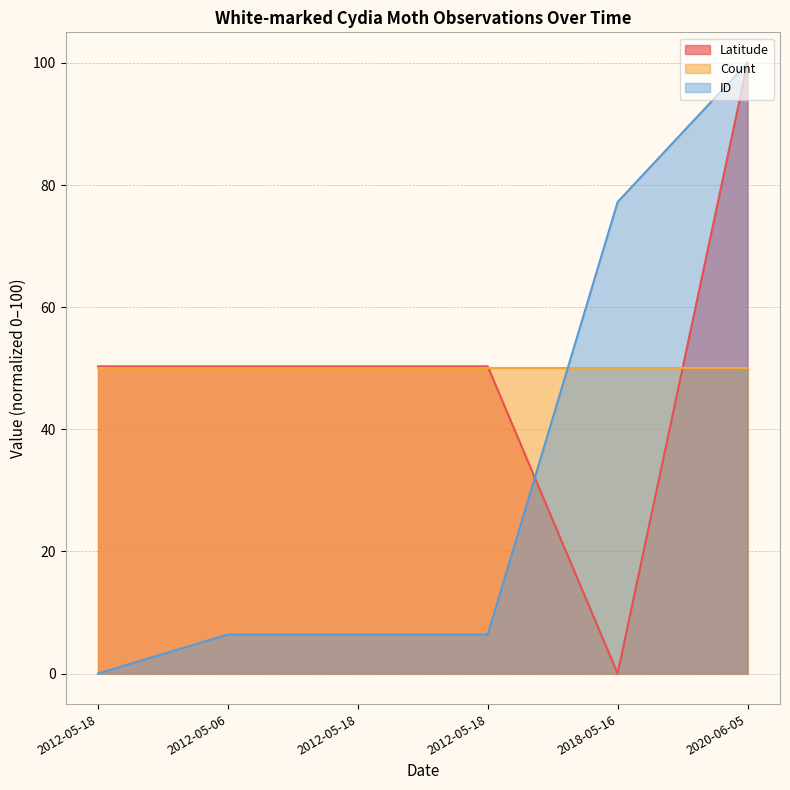

Count the number of categories in the chart.

6